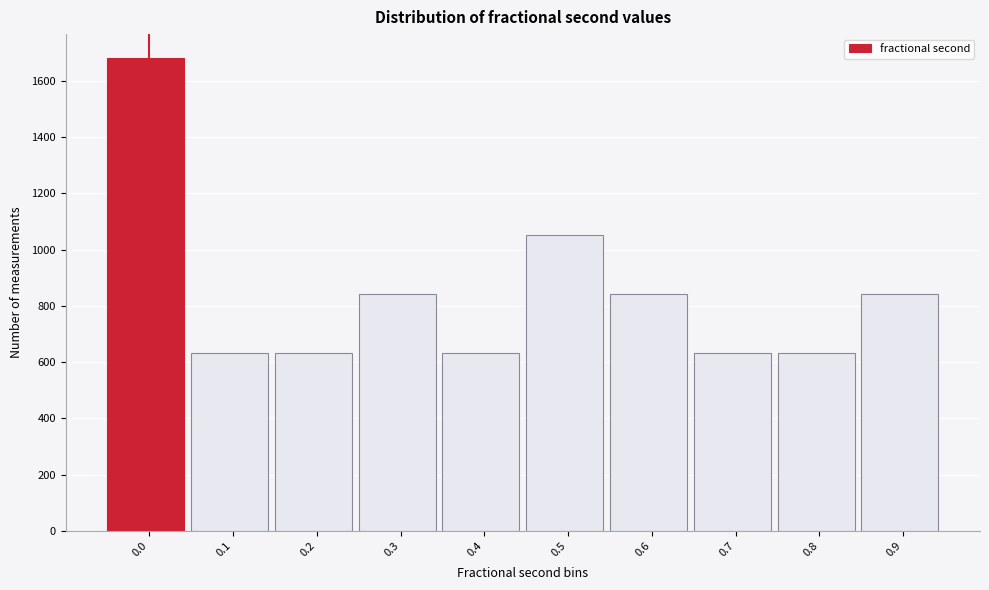

Reading left to right, list all the values displayed in this chart.

1682	631	631	841	631	1051	841	631	631	841